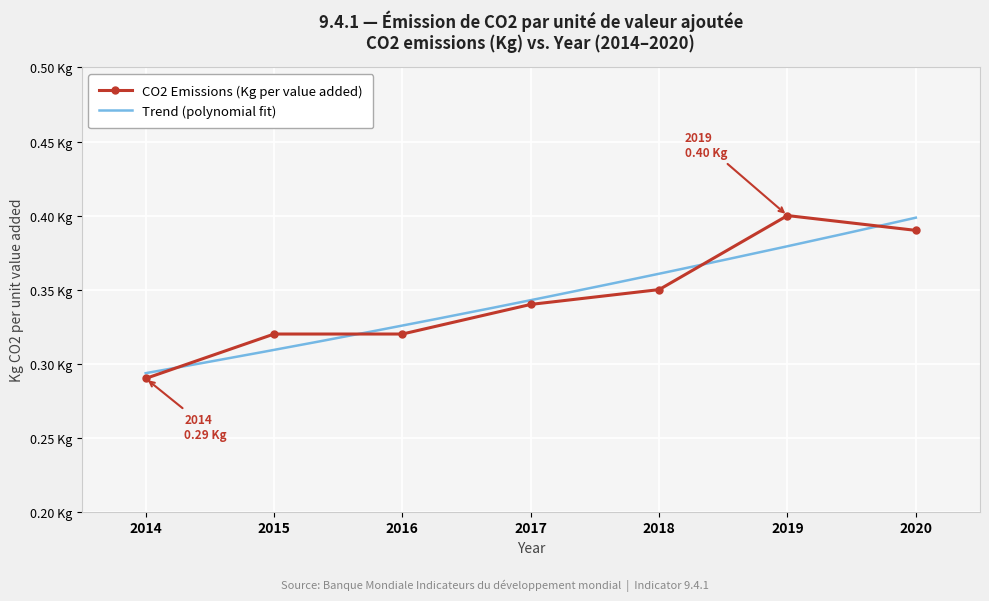

Where is the first local maximum?

2019